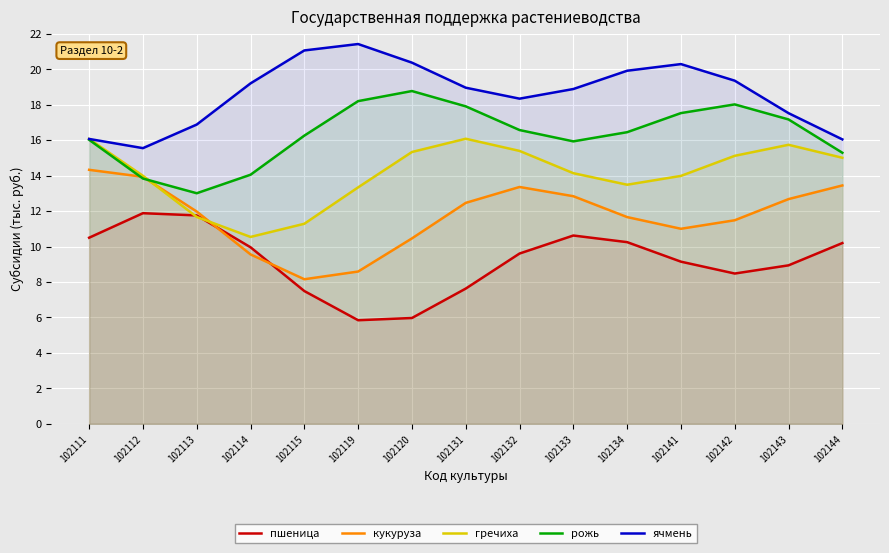

What is the lowest value of the пшеница series?

5.8